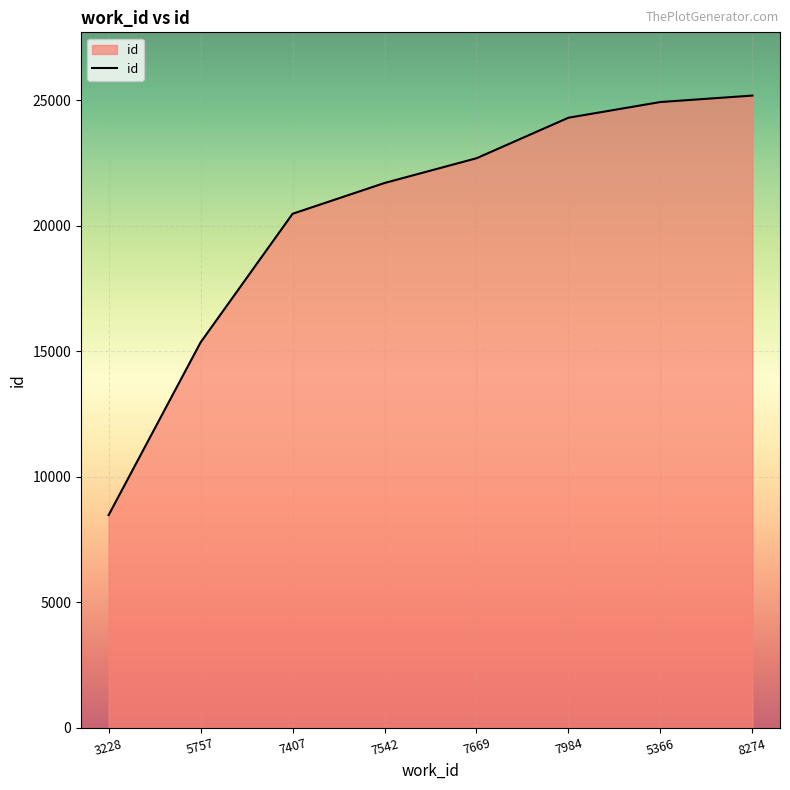

At which label is the value closest to 16830?

5757